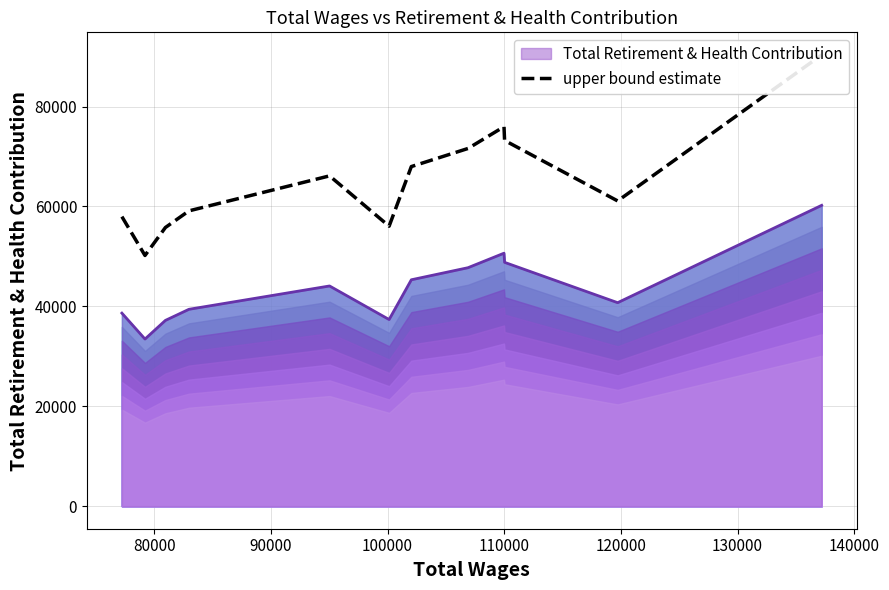

What is the maximum value for Total Retirement & Health Contribution?

60233